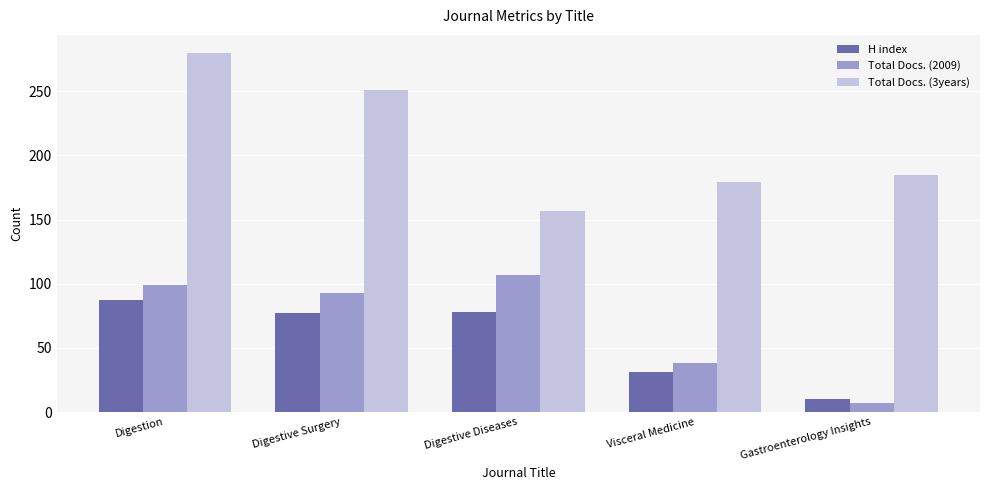

What is the difference between the maximum and minimum values in the H index series?

77